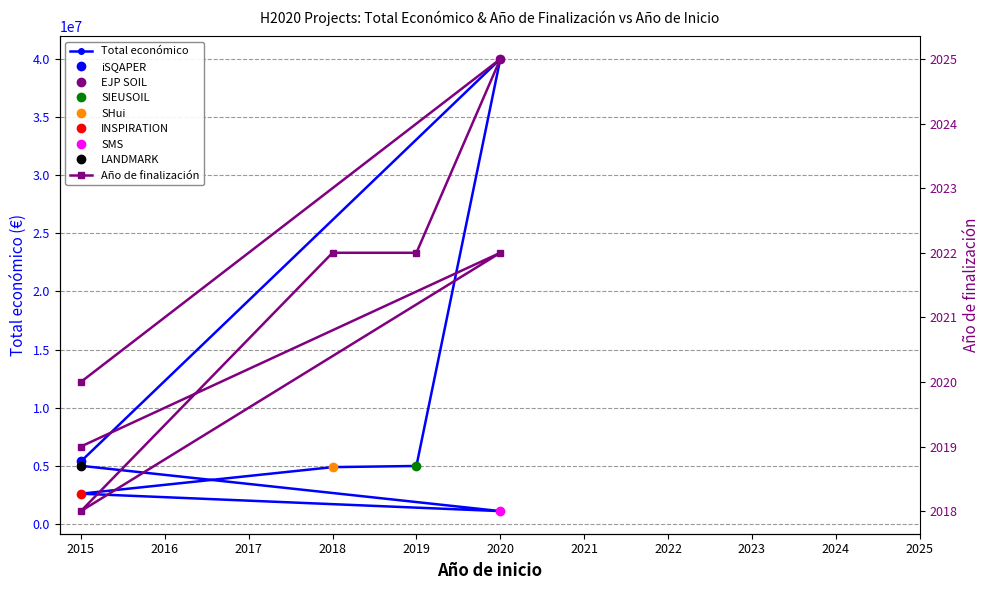

How many lines are shown in the chart?

2